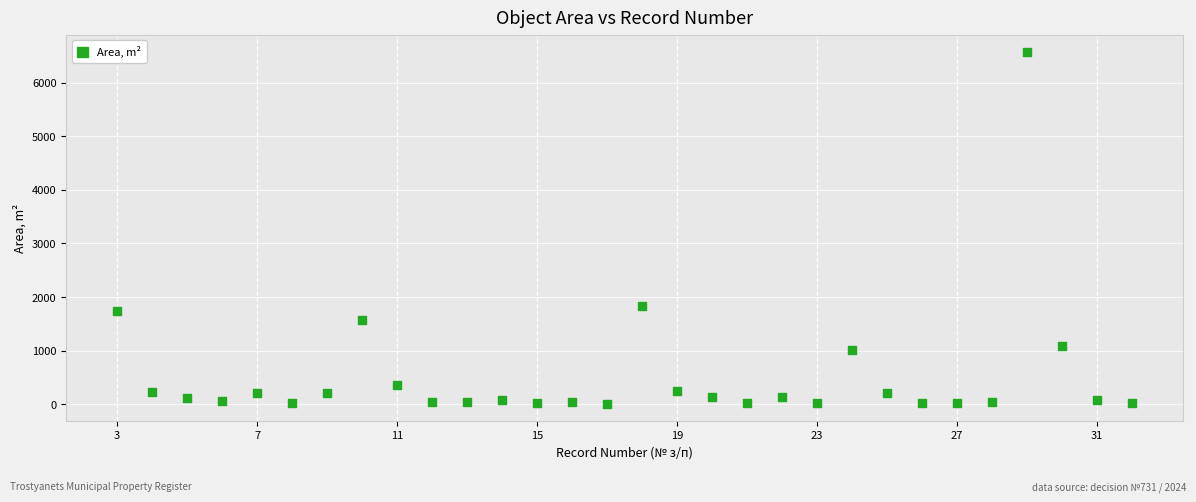

What is the range of X values (max minus min)?

29.0